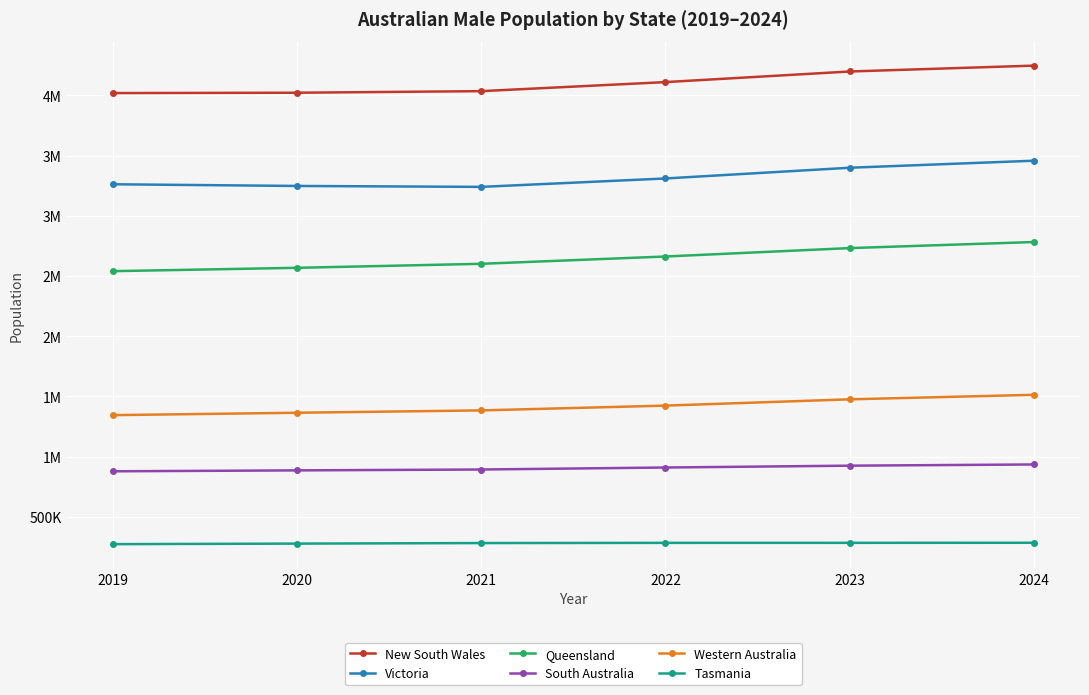

What are all the series names shown in the legend?

New South Wales, Victoria, Queensland, South Australia, Western Australia, Tasmania